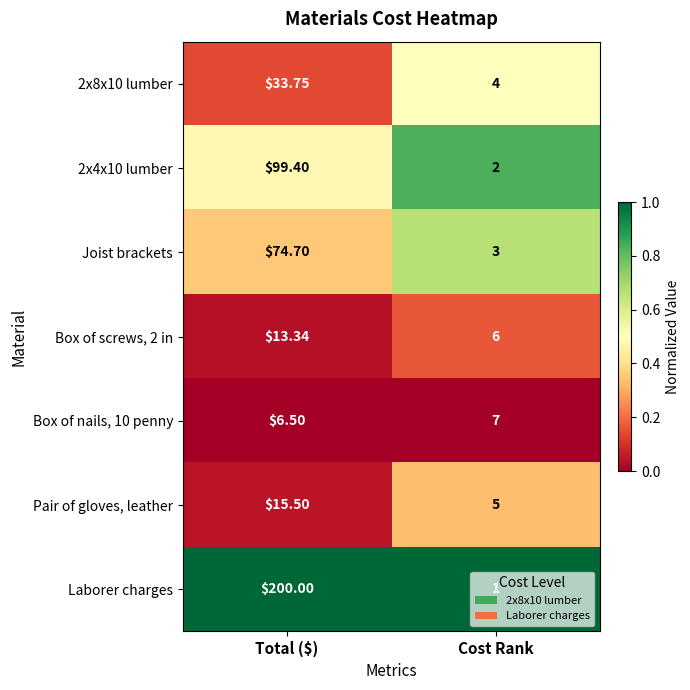

Between Total ($) and Cost Rank, which series saw the biggest shift?

Laborer charges